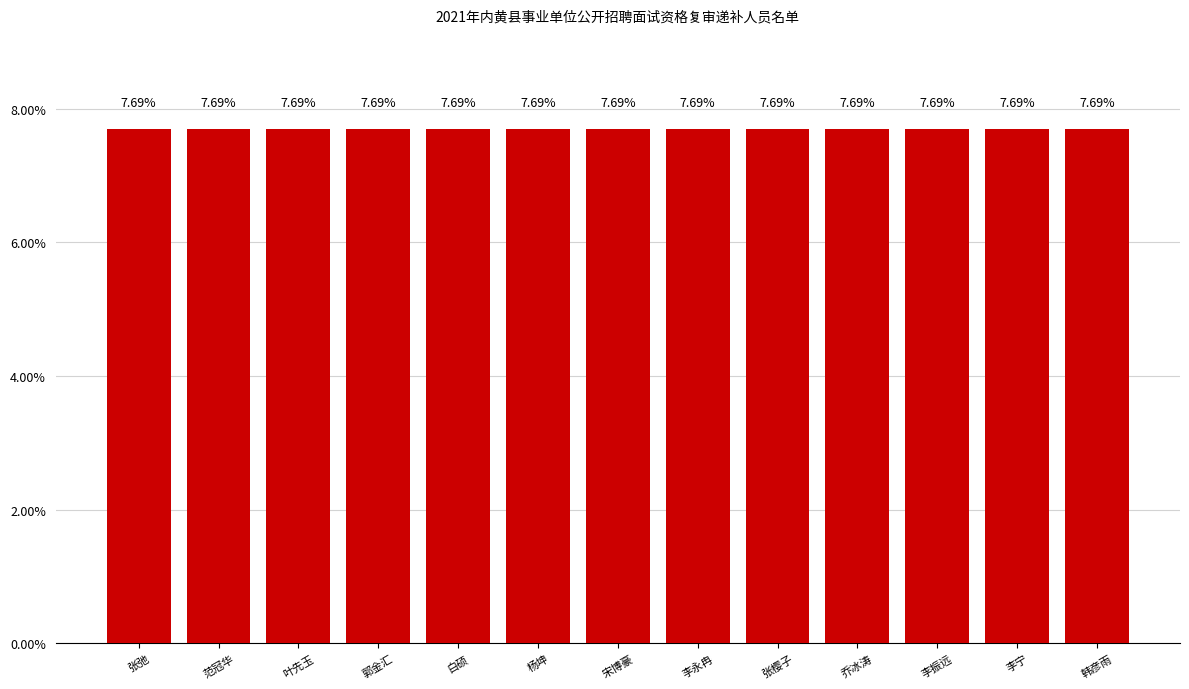

Are the bars grouped side by side (vs. stacked)?

No